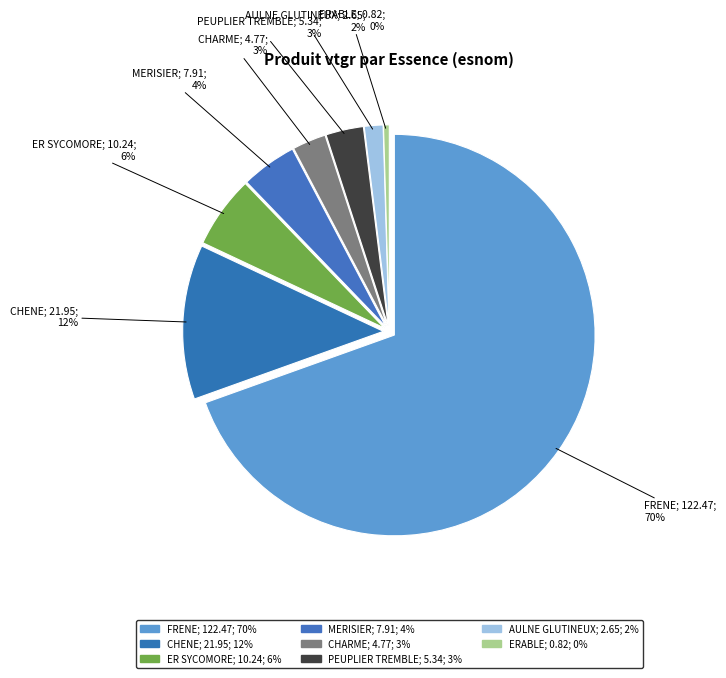

Which category has the smallest portion of the pie?

ERABLE